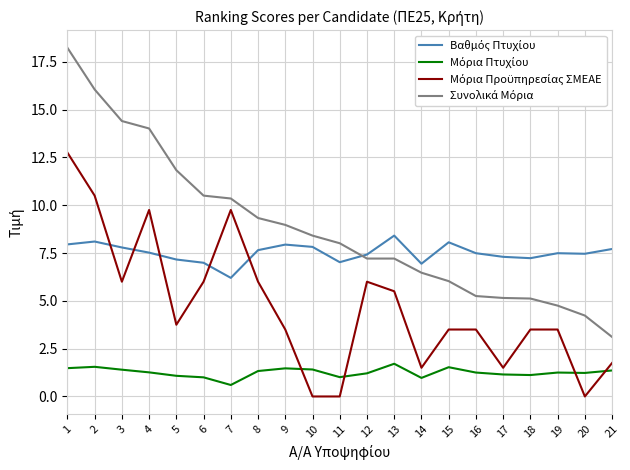

What is the difference between the highest and lowest values at 11?

8.0